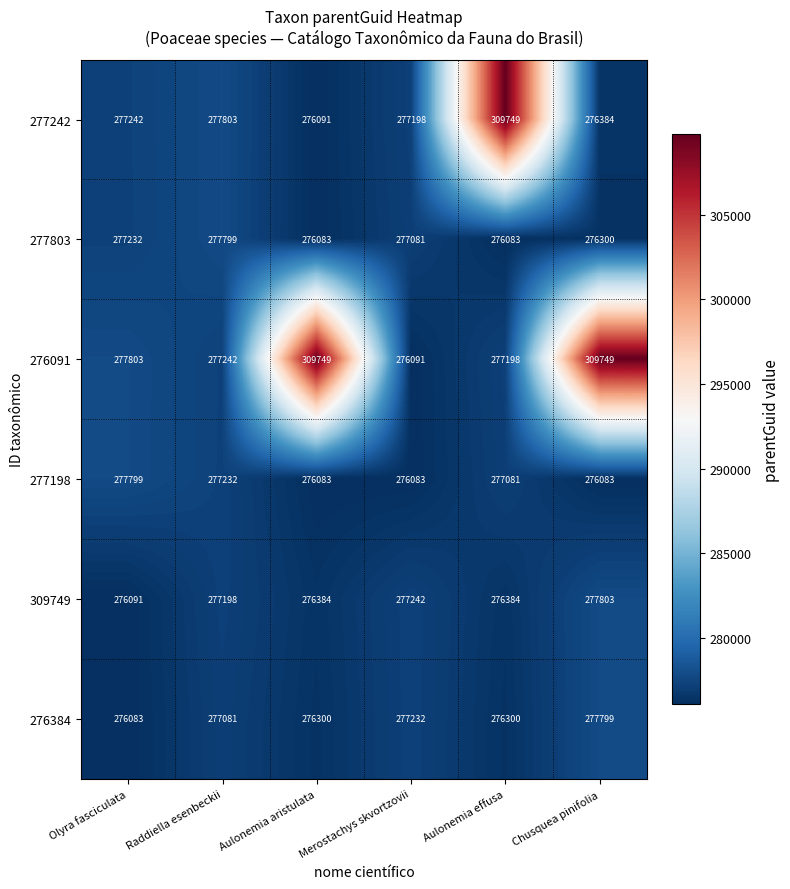

What is the maximum value shown in the chart?

309749